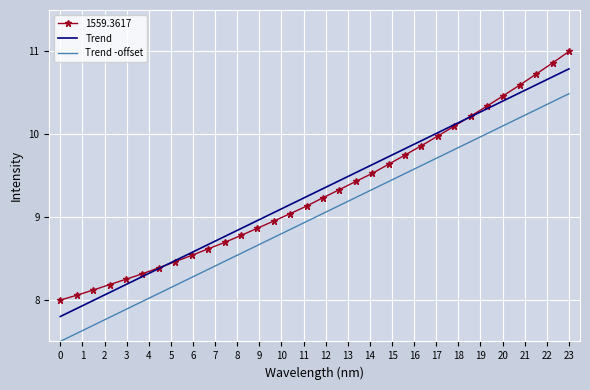

True or false: Trend -offset and Trend cross at least once.

False